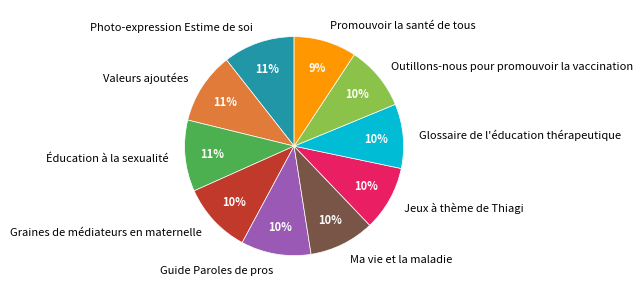

Does any single category account for the majority?

No